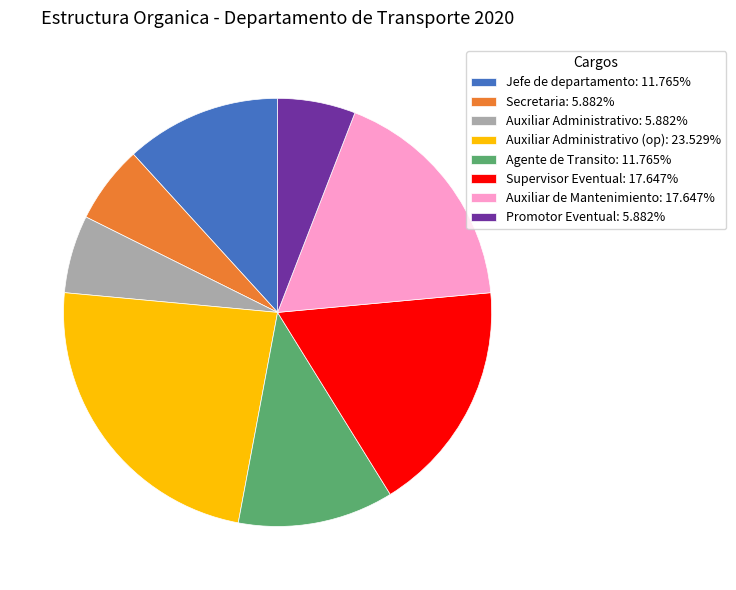

Count the number of slices in the pie.

8